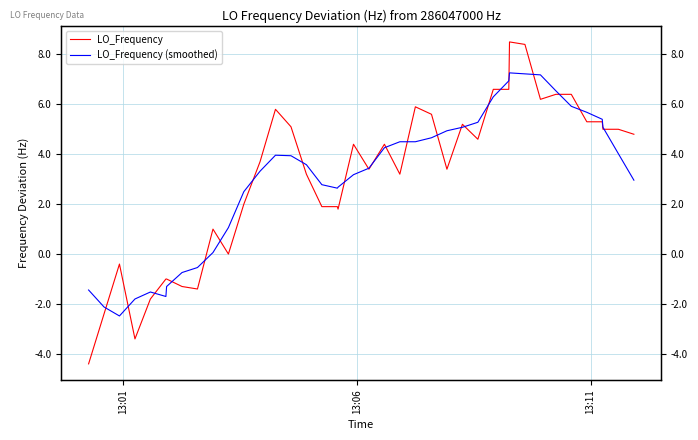

Is the value of LO_Frequency at 35 greater than the value of LO_Frequency (smoothed) at 13:06?

Yes